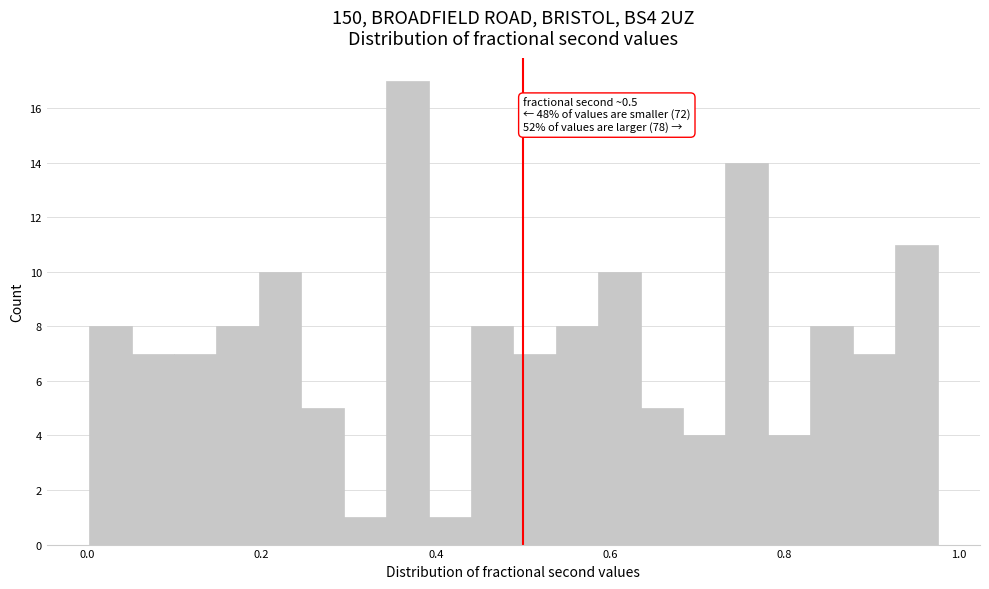

Around what value on the x-axis is the tallest bar? Give the approximate position of its centre, as read against the axis.

0.36